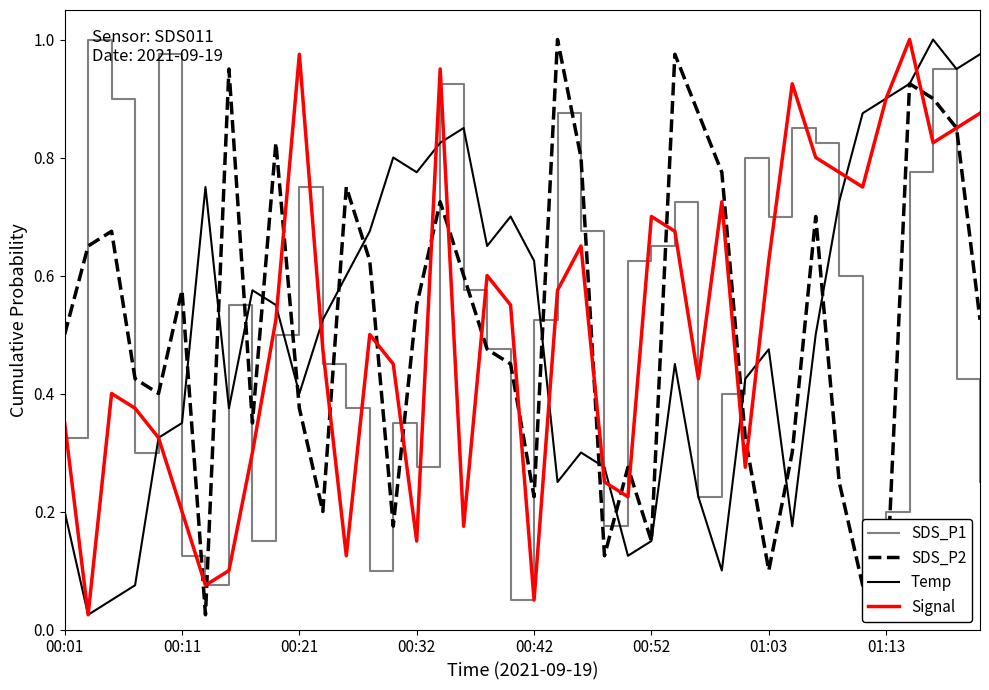

Does the chart have visible grid lines?

No